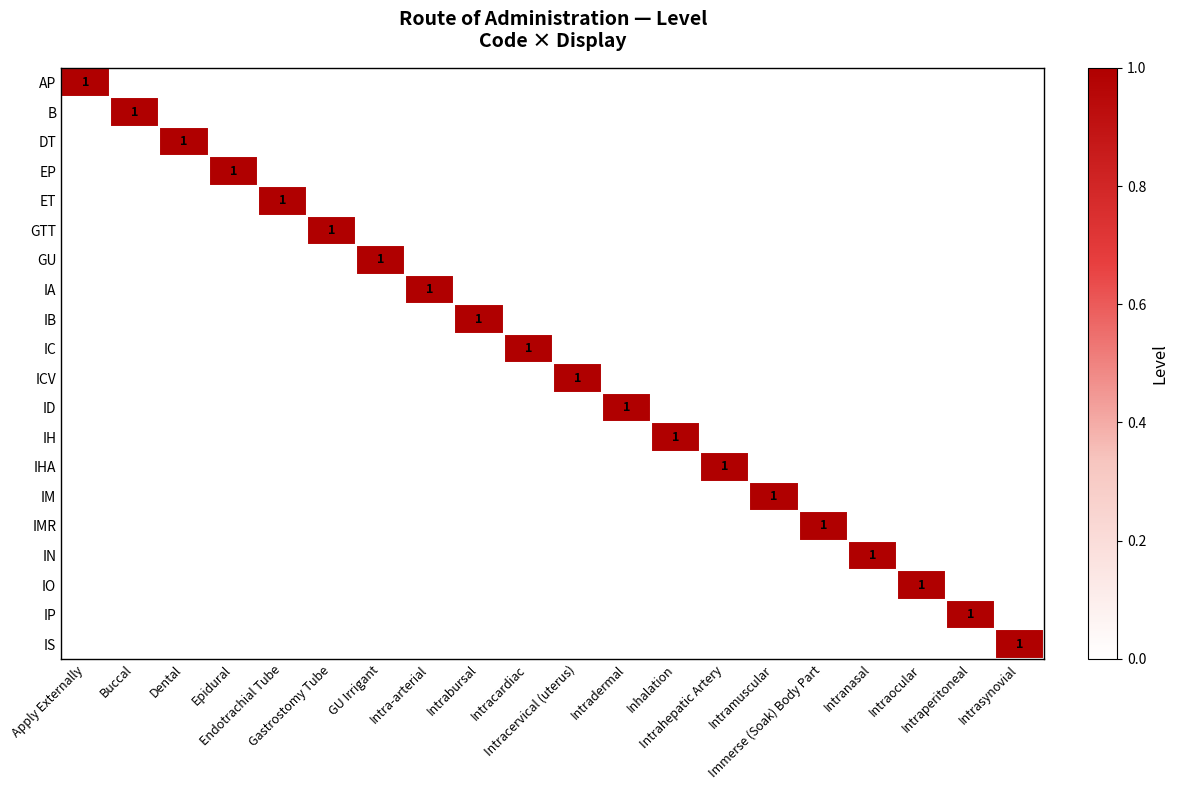

At how many categories does at least one series exceed 0?

20